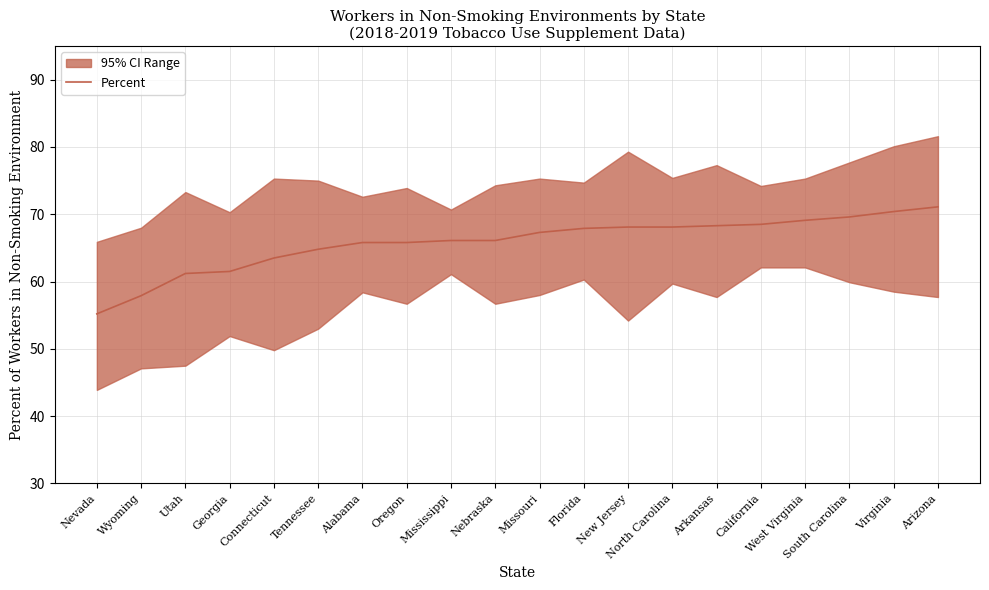

Which label corresponds to the largest value in the chart?

Arizona